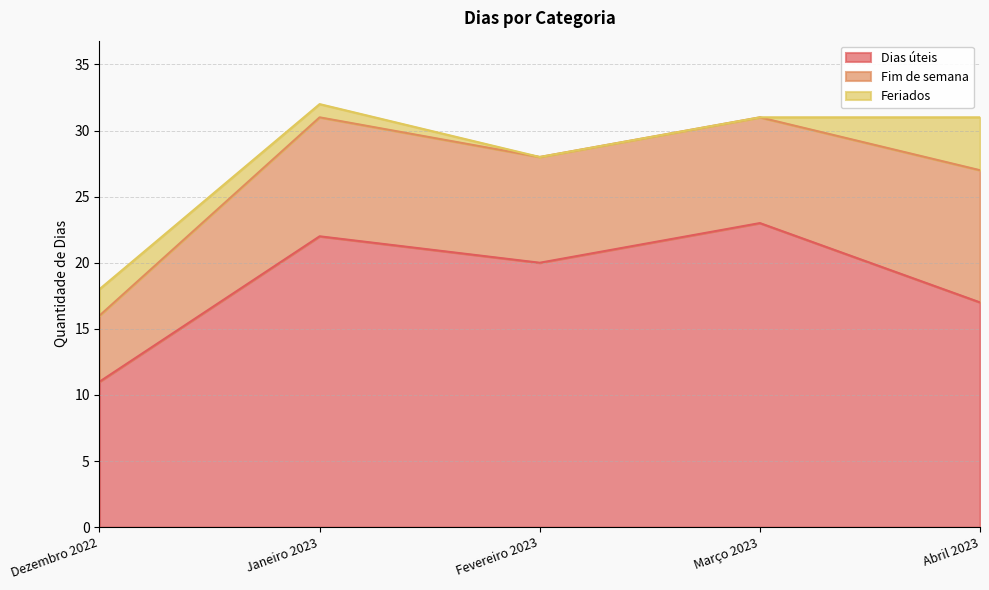

True or false: Fim de semana has more than 0 points higher than both neighbors.

True